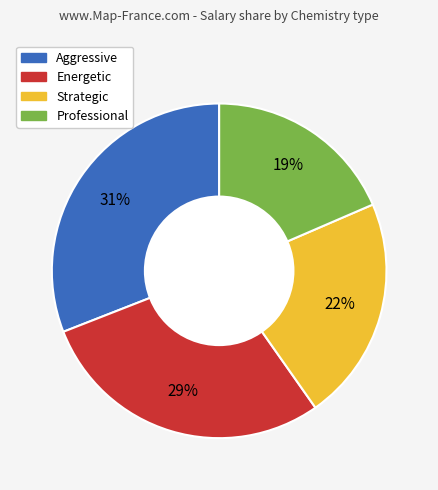

Between Professional and Energetic, which is larger?

Energetic